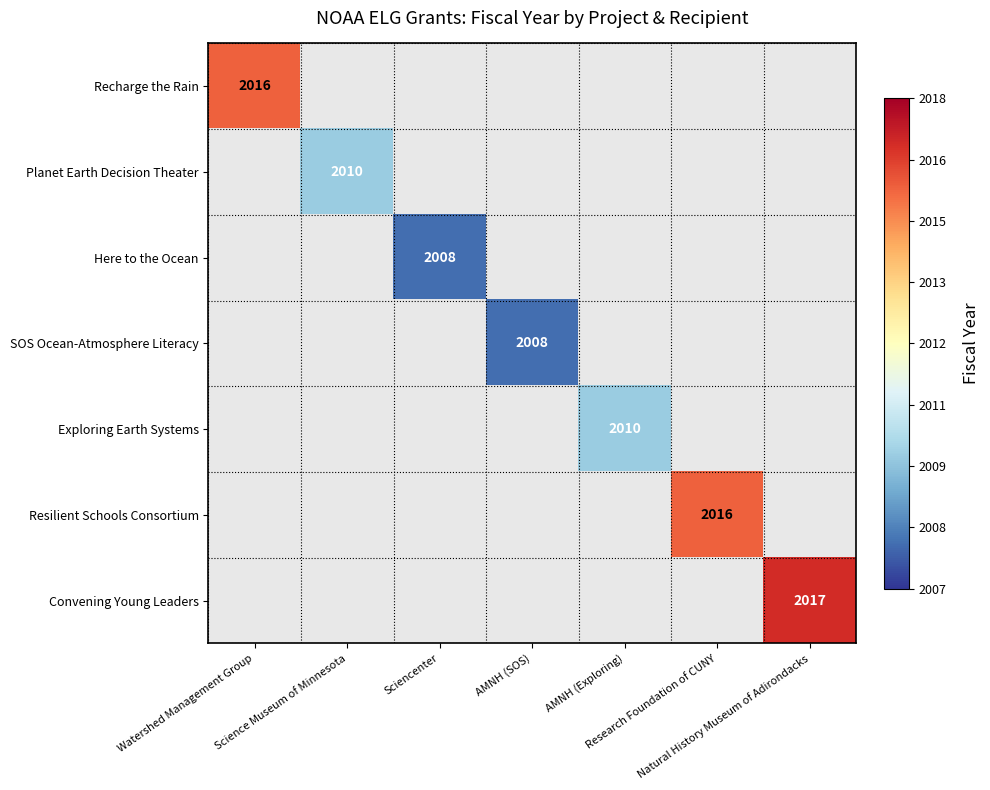

Which has a higher value, Watershed Management Group or Natural History Museum of Adirondacks?

Natural History Museum of Adirondacks